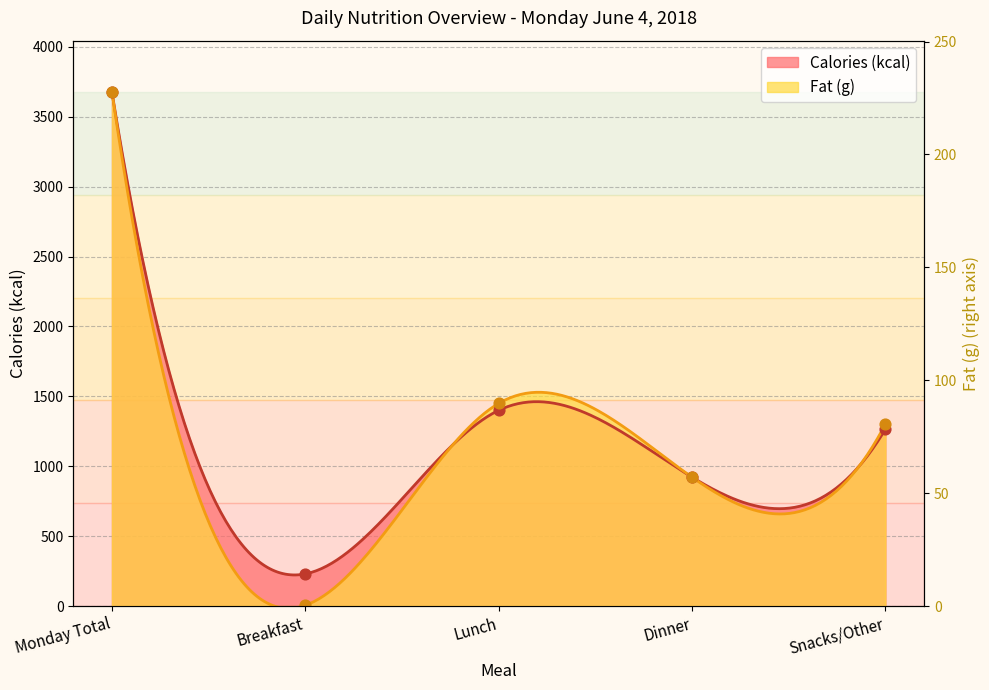

At which category is the sum across all series the highest?

Monday Total